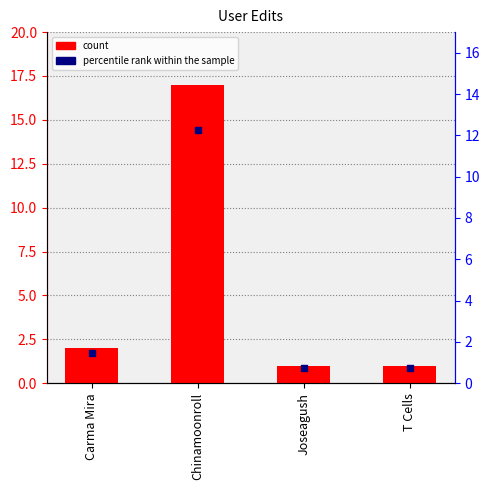

Between Chinamoonroll and T Cells, which is larger?

Chinamoonroll